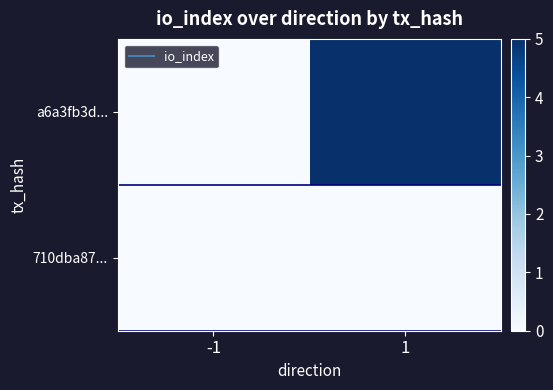

Reading left to right, transcribe all the data shown in this chart.

a6a3fb3d...: -1=0	1=5
710dba87...: -1=0	1=0